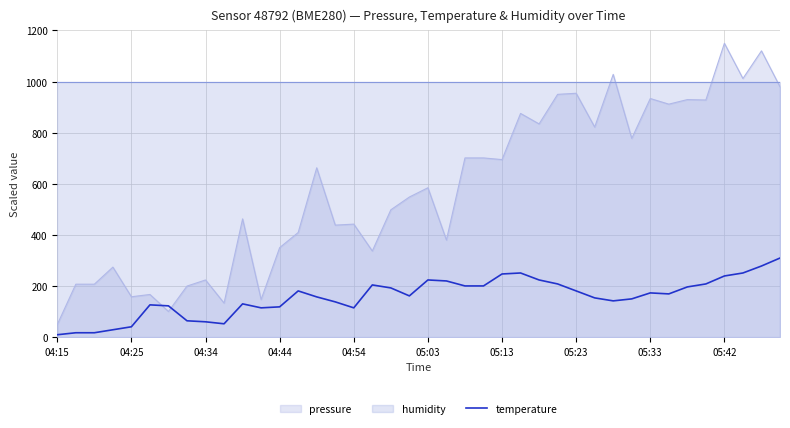

The value of pressure at 05:13 is 695.0. True or false?

True